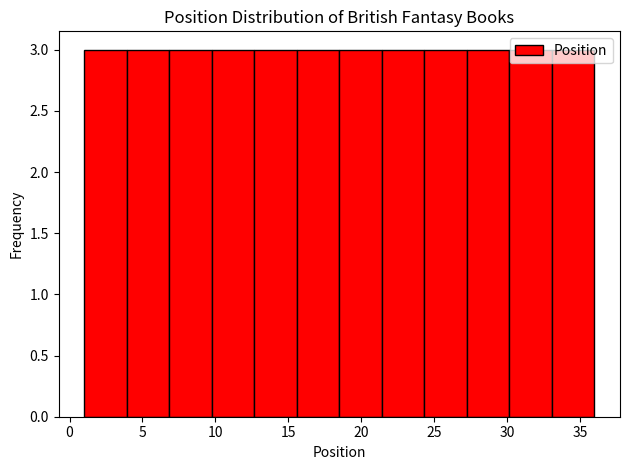

Reading left to right, list every bar in this chart as the range it spans on the x-axis followed by its height. Neither the bar edges nor the heights are printed on the chart, so give them approximately, as read against the axes.

1.0 to 4.0: 3
4.0 to 7.0: 3
7.0 to 10.0: 3
10.0 to 12.5: 3
12.5 to 15.5: 3
15.5 to 18.5: 3
18.5 to 21.5: 3
21.5 to 24.5: 3
24.5 to 27.5: 3
27.5 to 30.0: 3
30.0 to 33.0: 3
33.0 to 36.0: 3